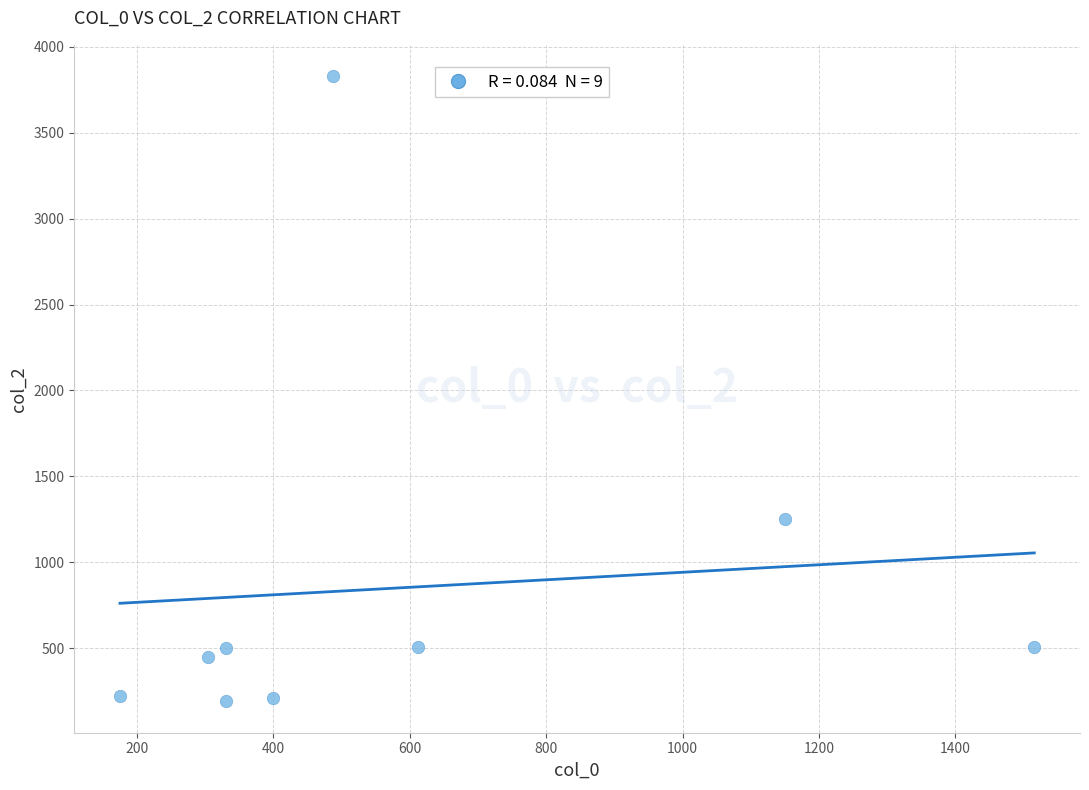

What Y value in the scatter plot is closest to 2009?

1250.7